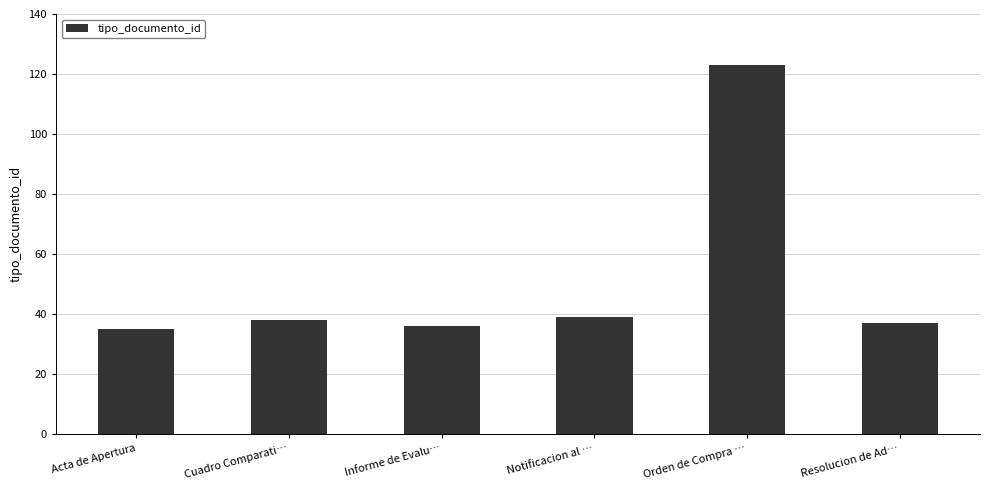

What is the sum of all values?

308